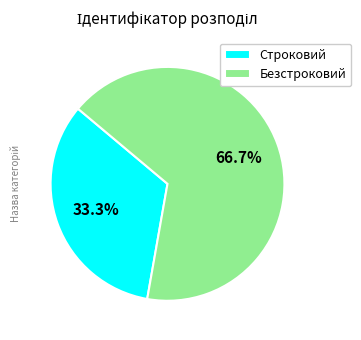

True or false: Строковий accounts for 24% of the total.

False